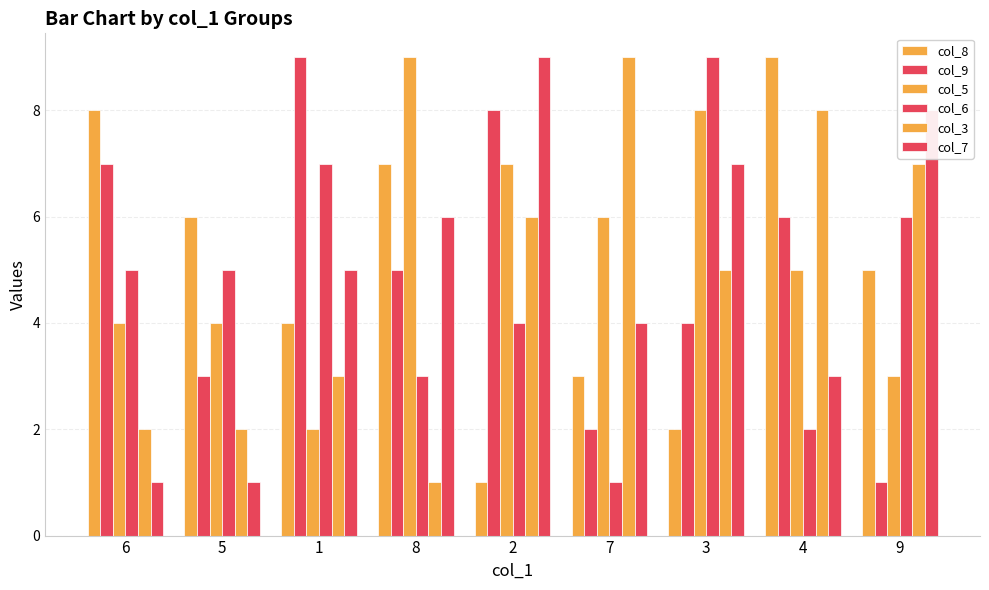

How many series are shown in this chart?

6